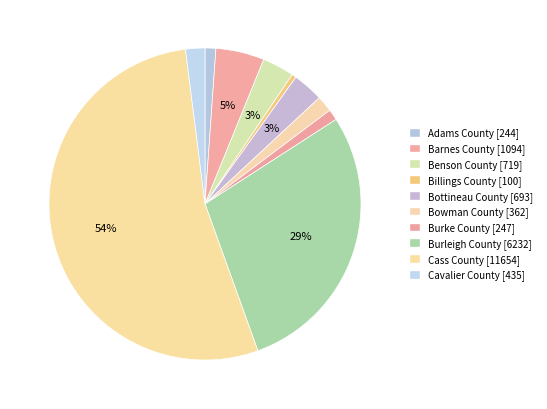

How many segments does this pie chart have?

10